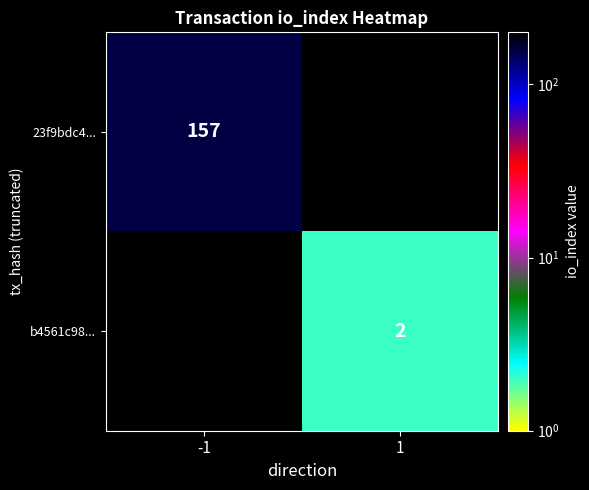

The 23f9bdc4... series shows 157 at -1. True or false?

True